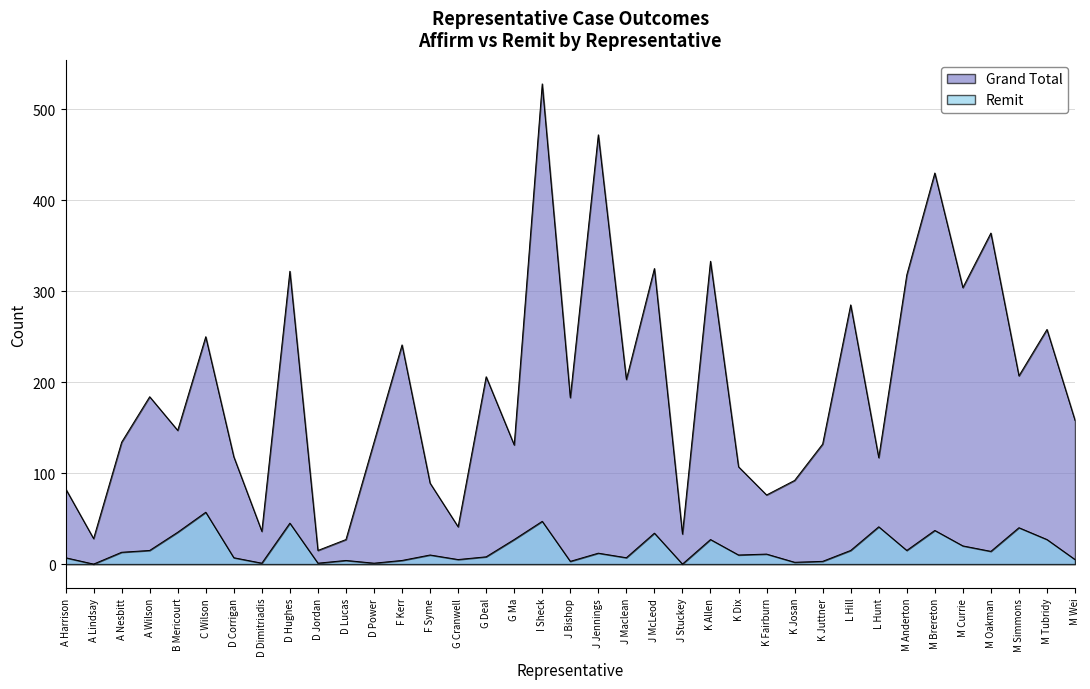

What is the difference between the maximum and minimum values in the Remit series?

57